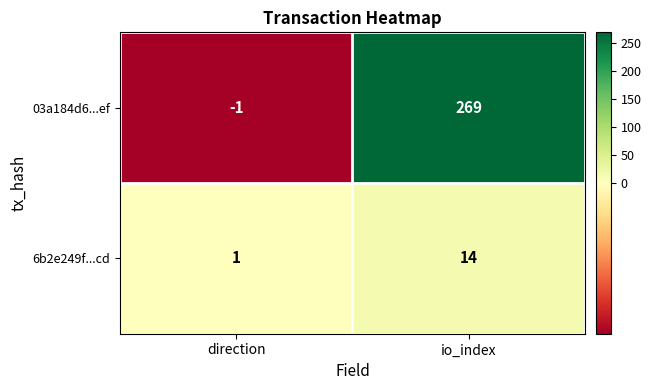

List the series in order of their peak value, lowest first.

6b2e249f...cd, 03a184d6...ef